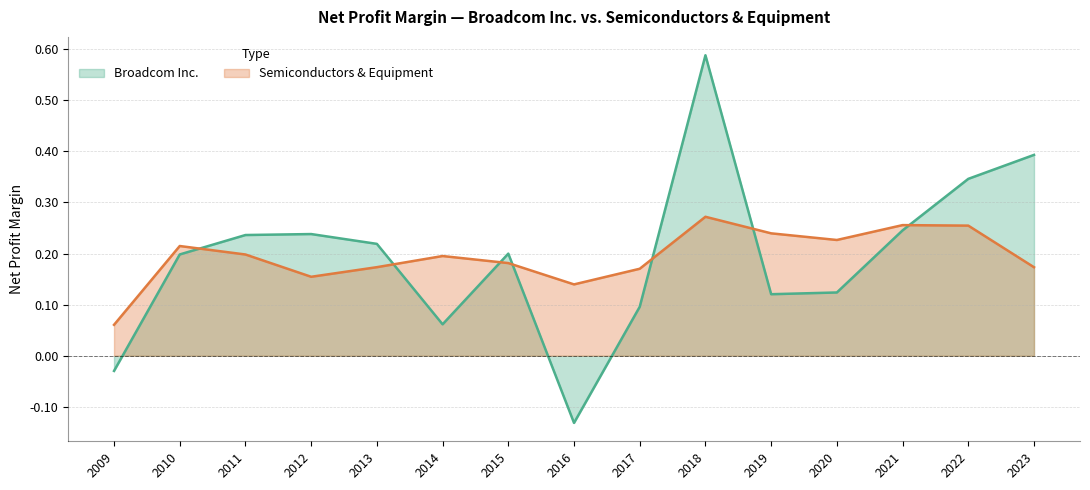

What is the total value across all series at 2012?

0.4